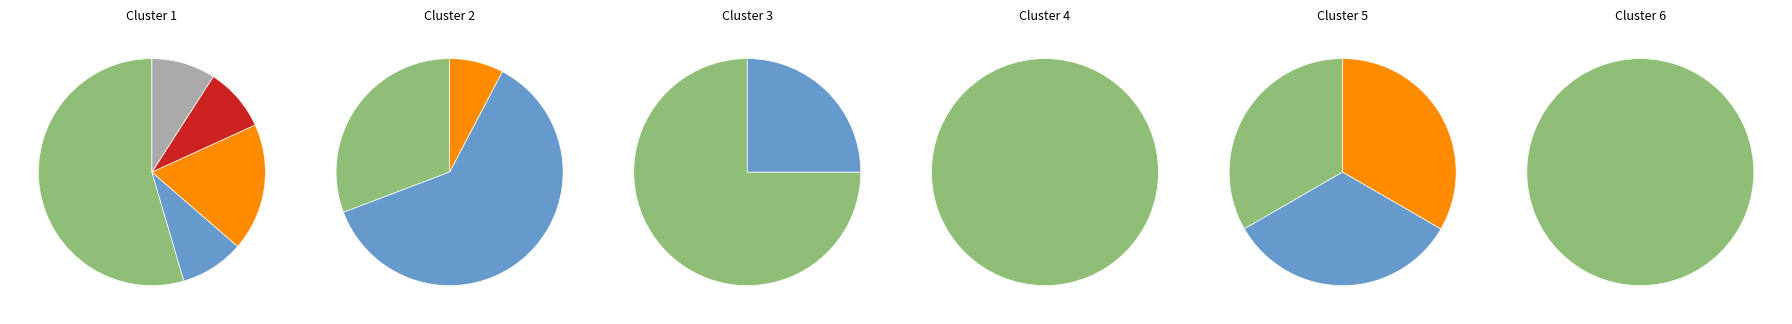

The Panel acrylic Acrylic 18 mm. Uni slice represents 15% of the pie. True or false?

False